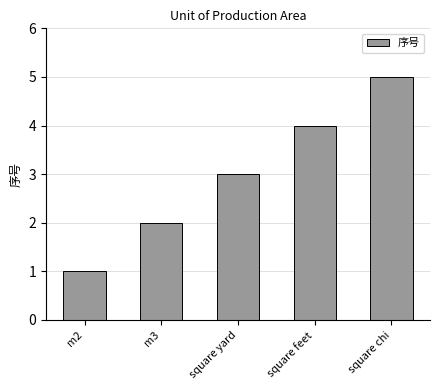

What is the approximate value at square chi?

5